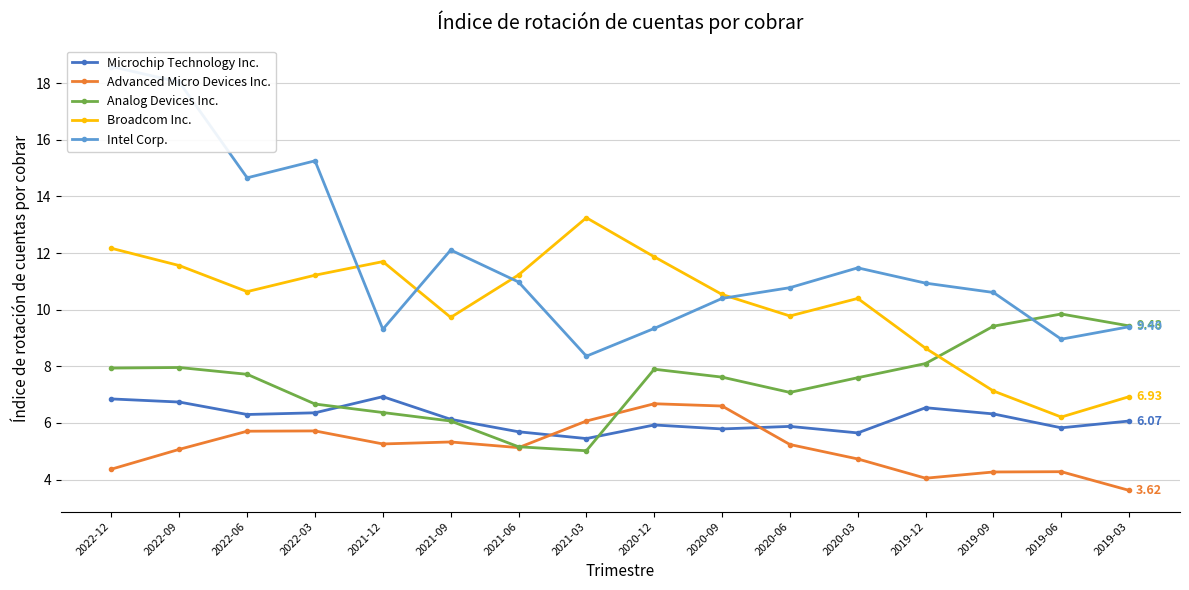

Is the value of Intel Corp. at 2021-12 greater than the value of Advanced Micro Devices Inc. at 2022-03?

Yes